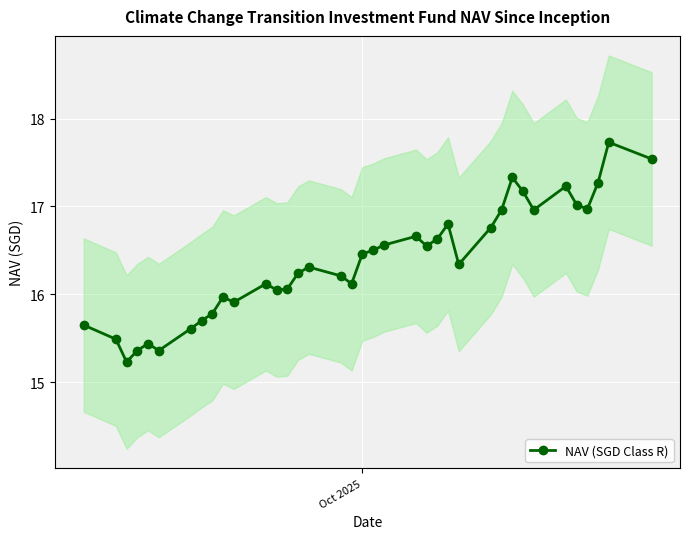

True or false: NAV (SGD Class R) has more than 0 interior local peaks.

True